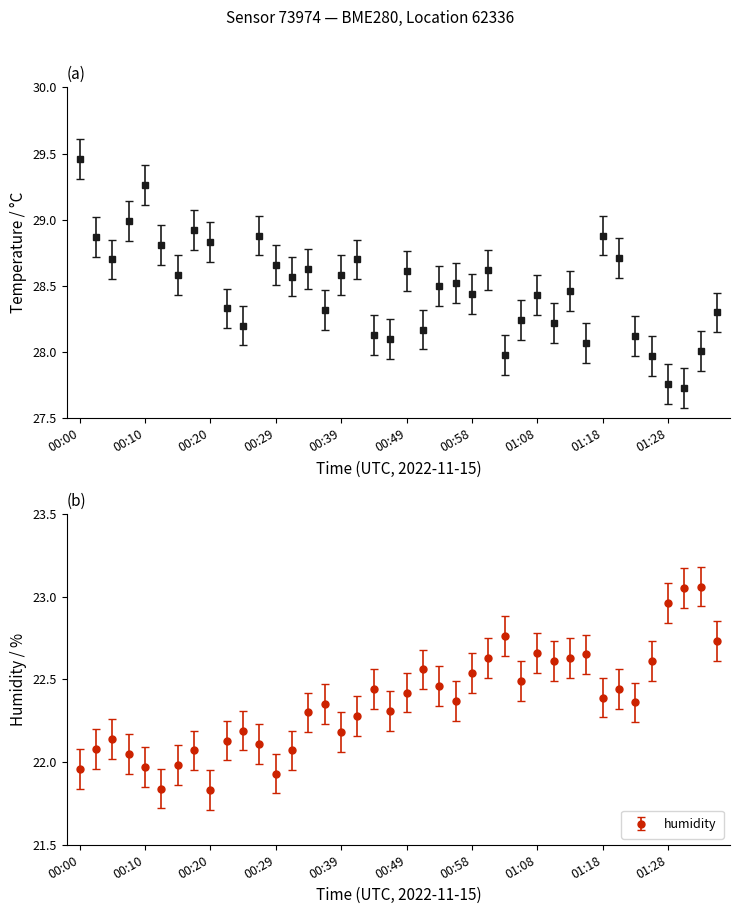

Which series has the largest total across all categories?

temperature